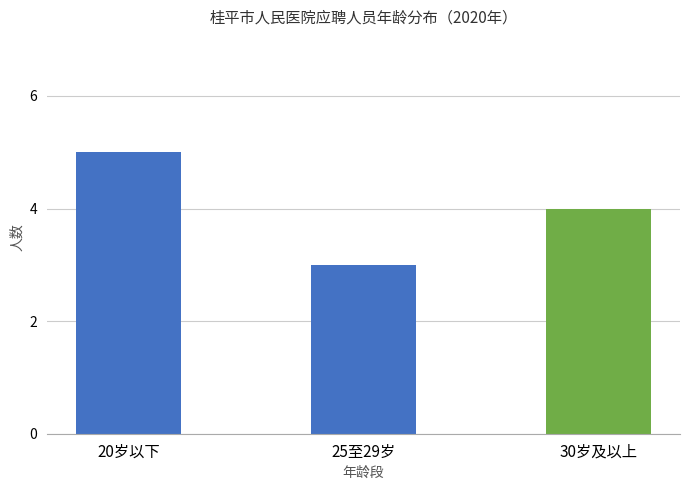

What position from the right is 25至29岁?

2